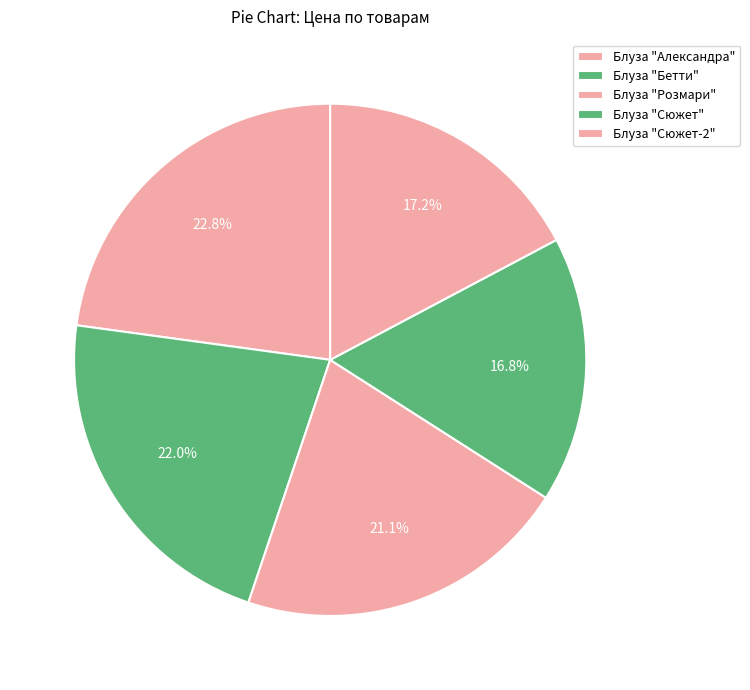

How much of the chart is everything except Блуза "Сюжет-2"?

82.8%